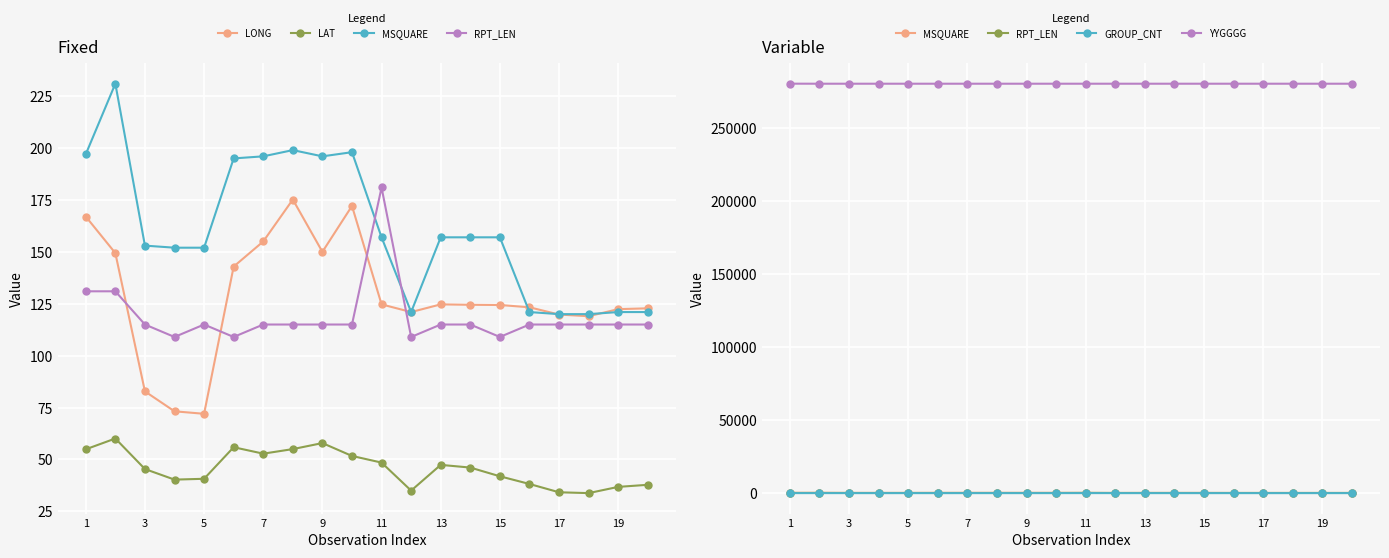

Which category has the highest value in the YYGGGG series?

1